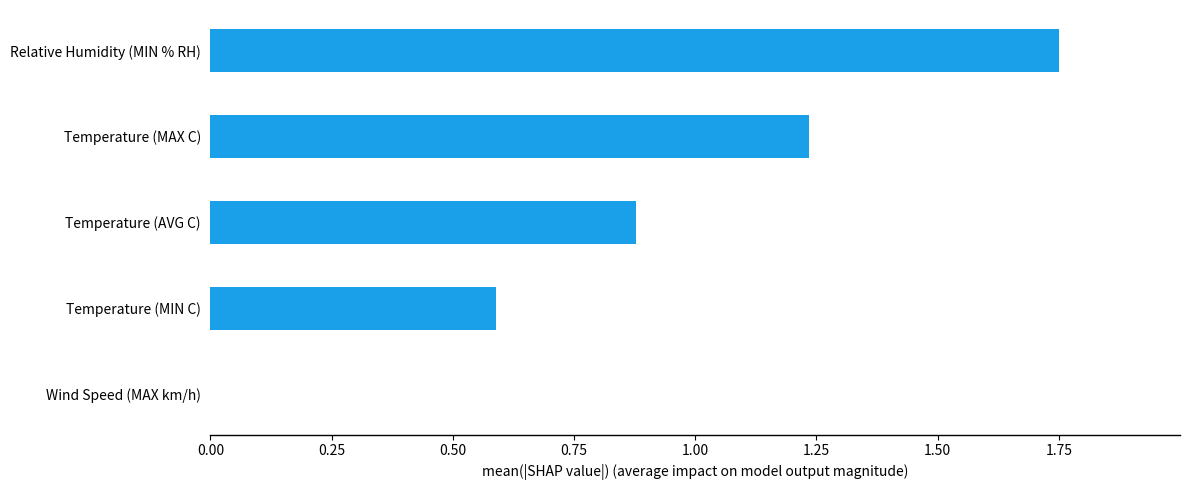

What is the sum of the values at Temperature (MAX C) and Temperature (AVG C)?

2.1